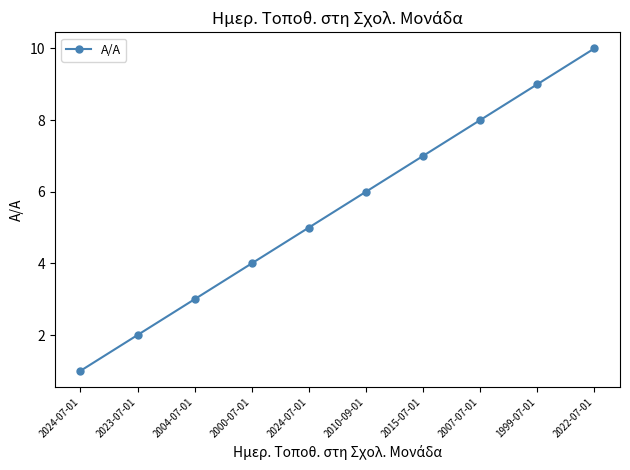

How many lines are shown in the chart?

1